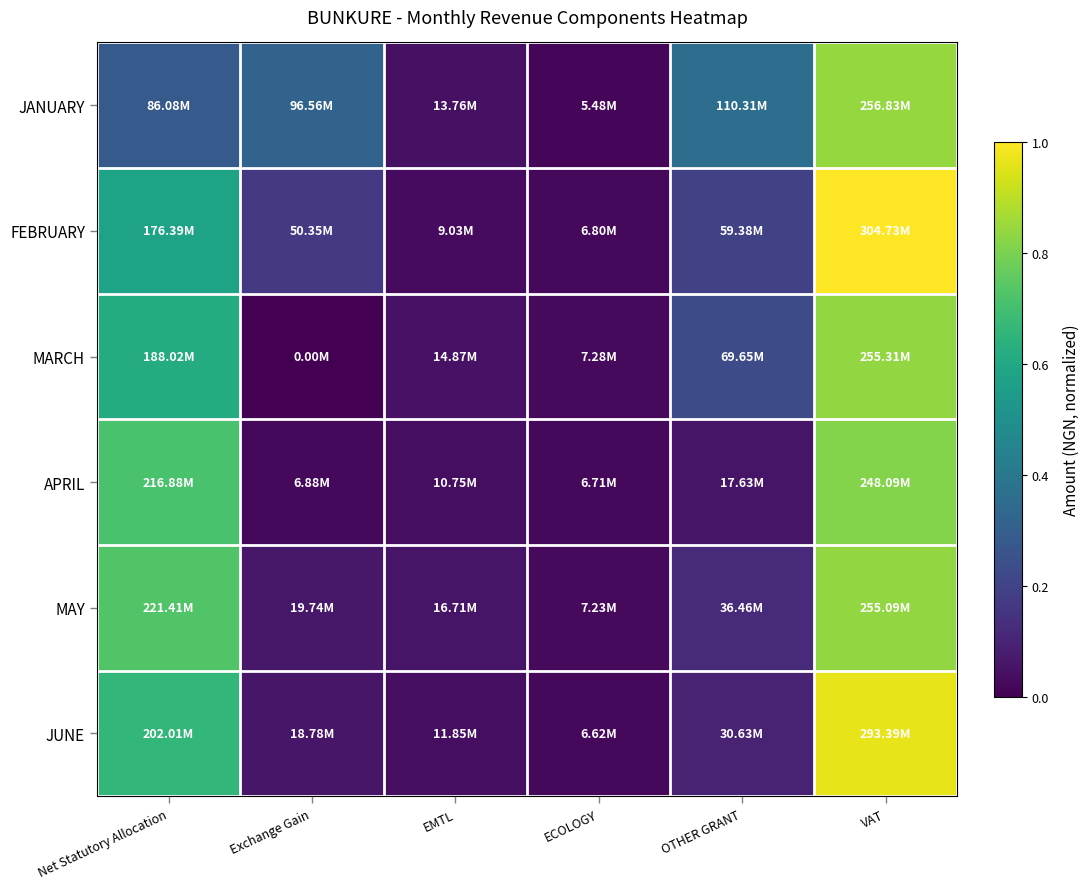

Between VAT and Exchange Gain, which is larger?

VAT